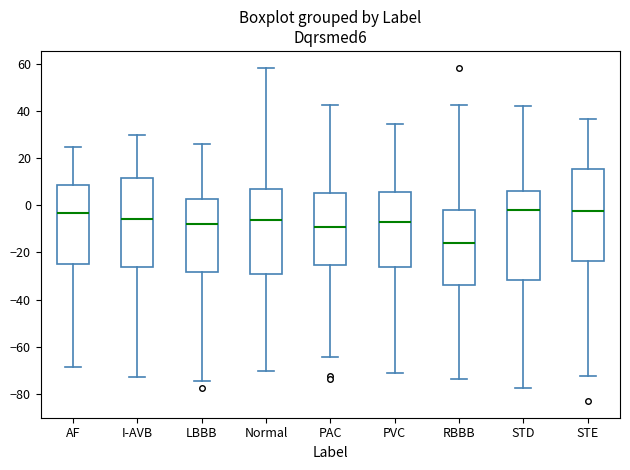

Which box has the lowest median line?

RBBB